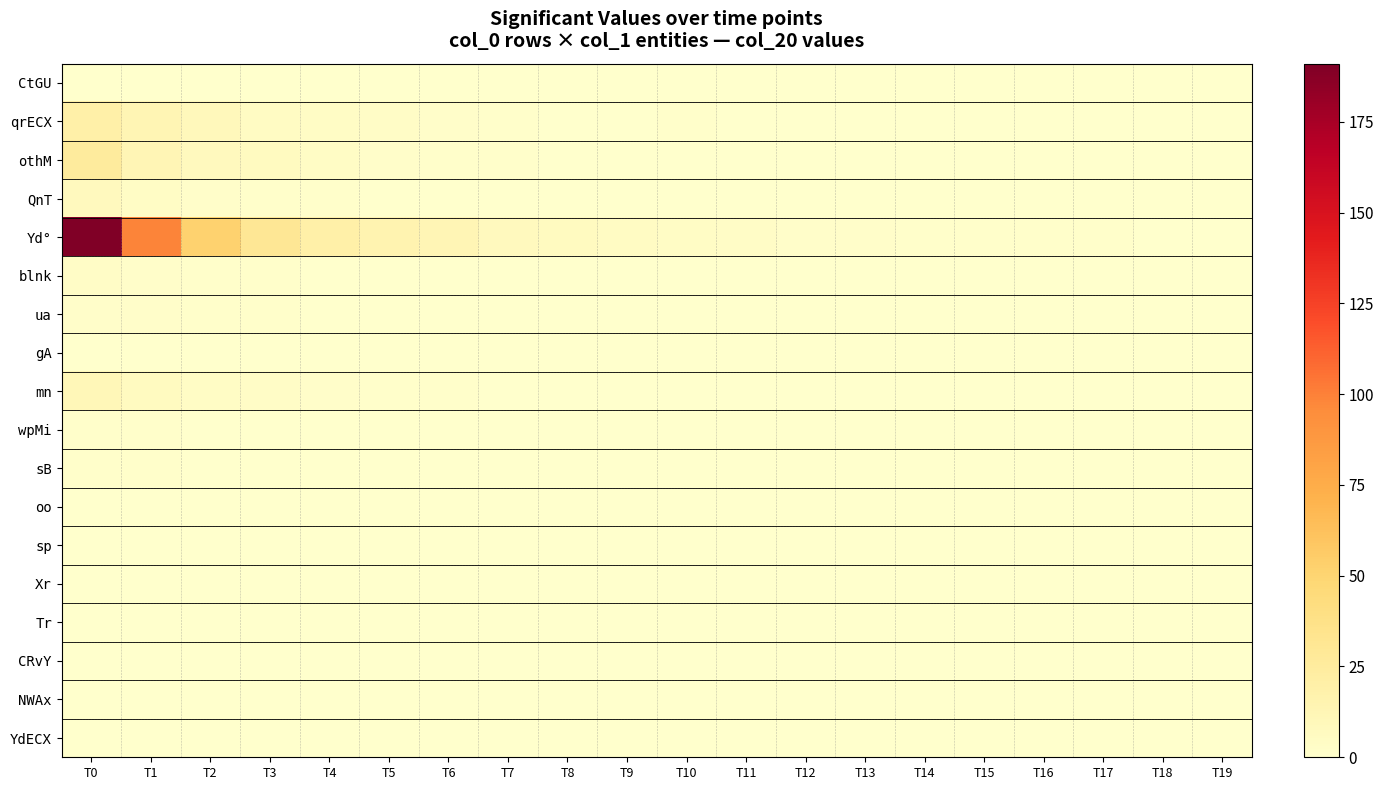

Which category has the highest value across all series?

T0